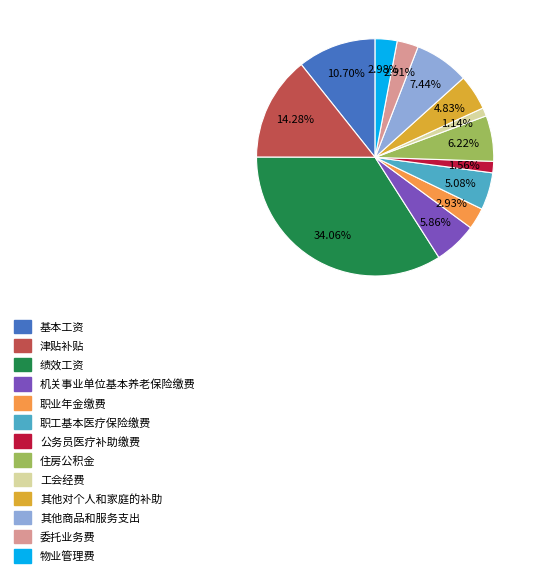

Which has a higher value, 其他对个人和家庭的补助 or 委托业务费?

其他对个人和家庭的补助